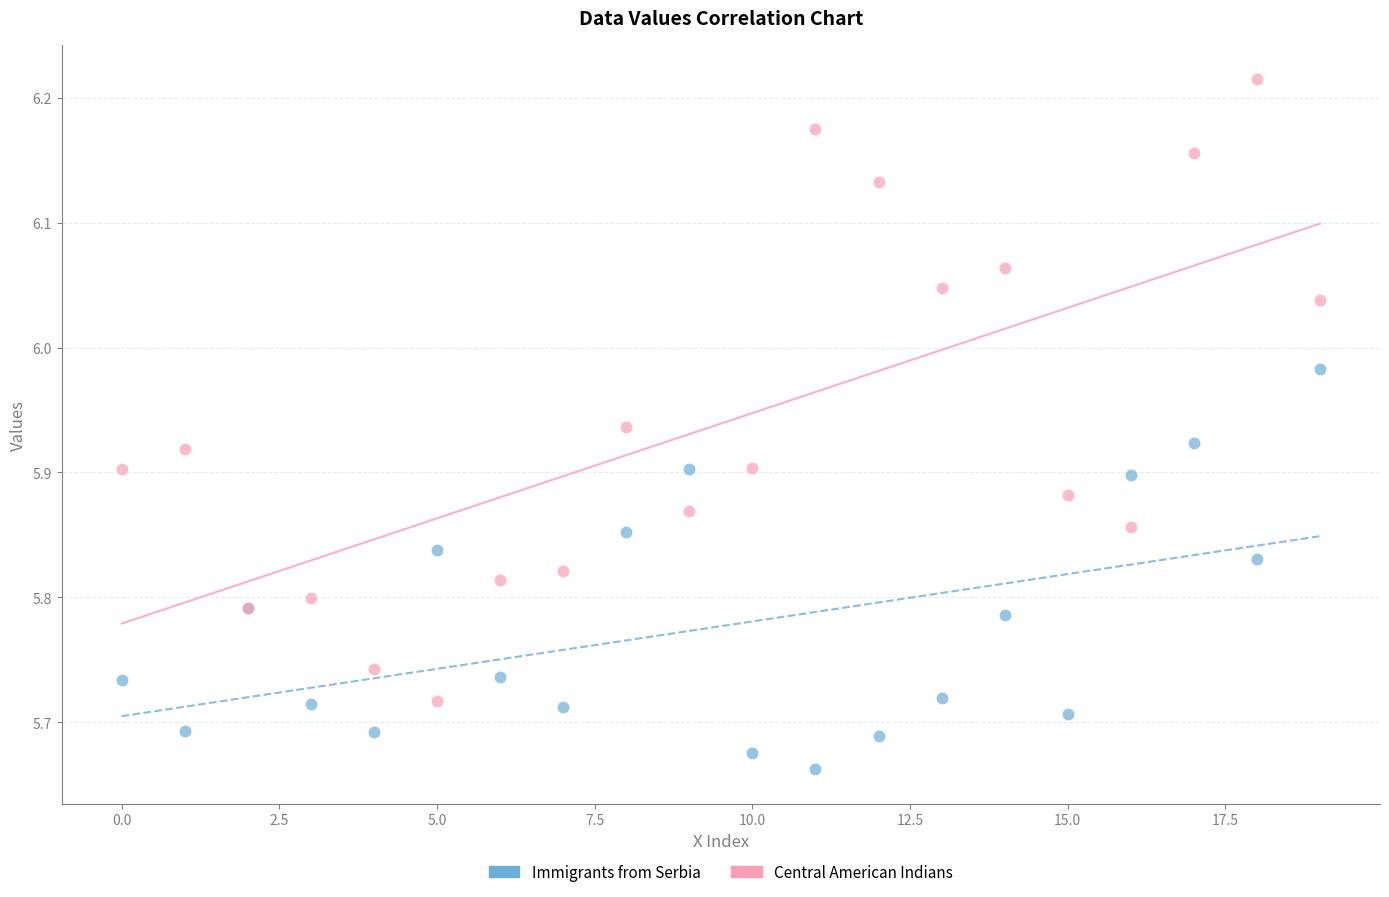

Which series has the widest spread of Y values?

Central American Indians